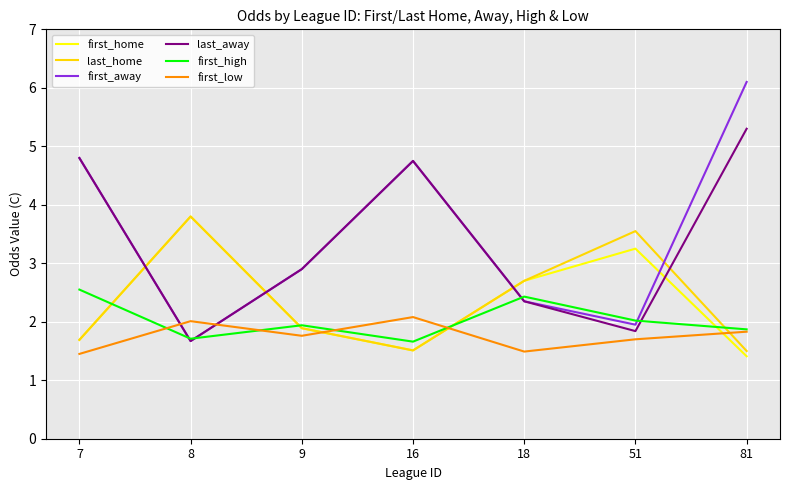

What is the spread (max minus min) of values at 81?

4.7